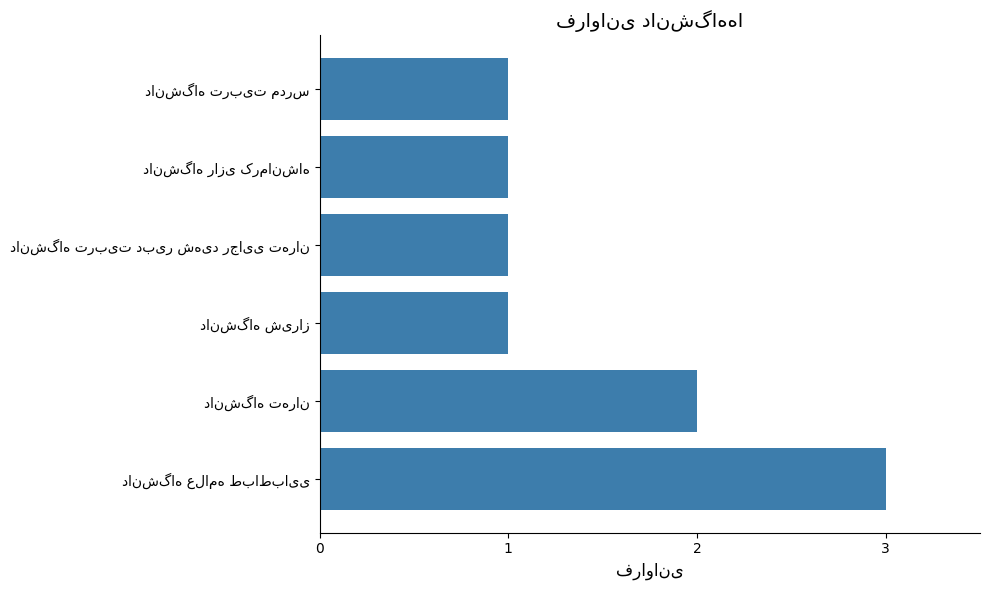

What is the sum of all values?

9